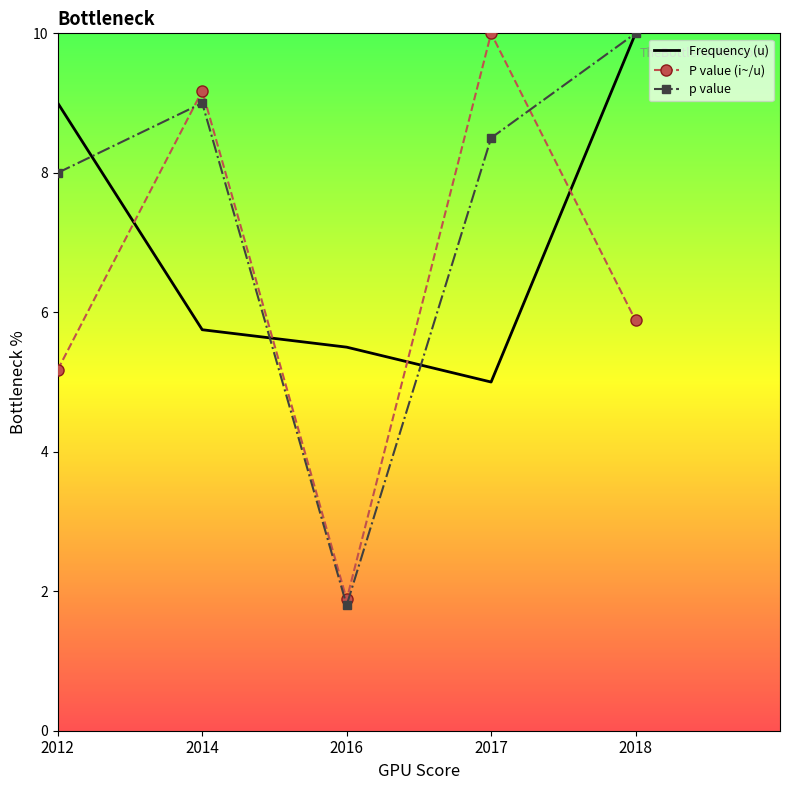

Which series has the largest range (max minus min)?

p value